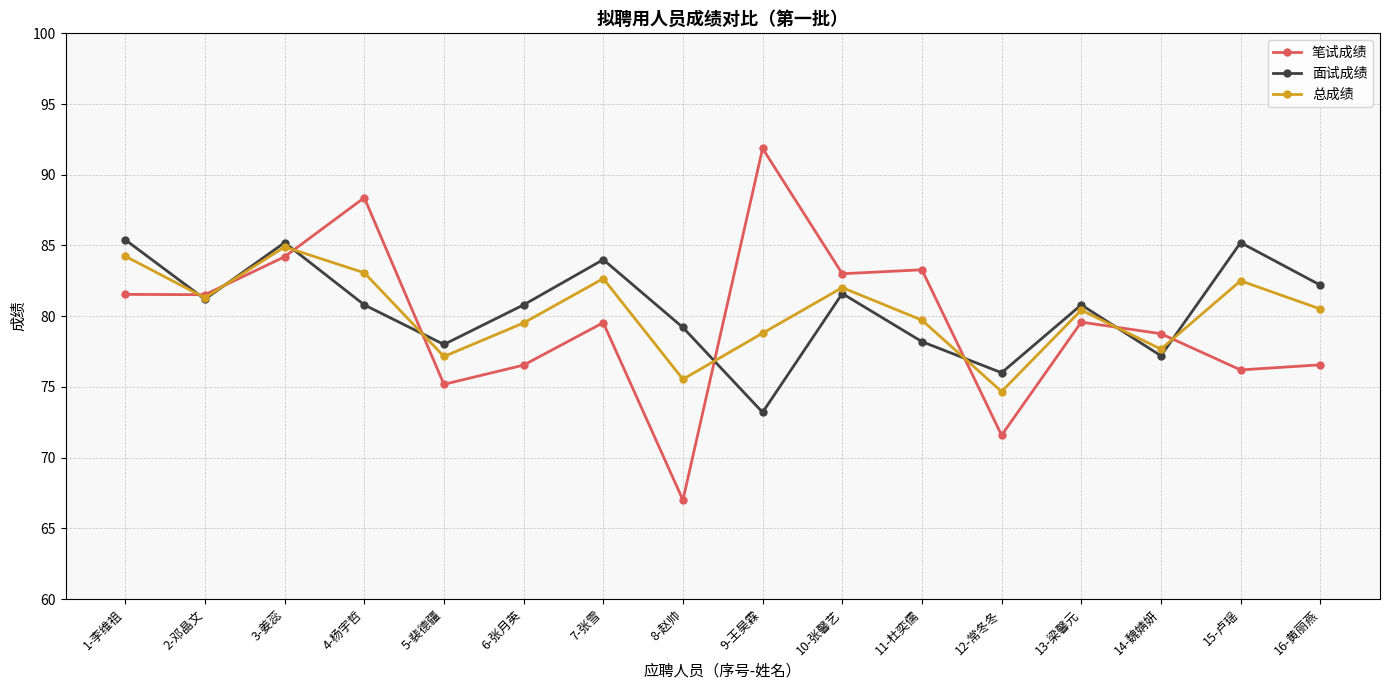

What is the label of the 4th point from the right?

13-梁馨元